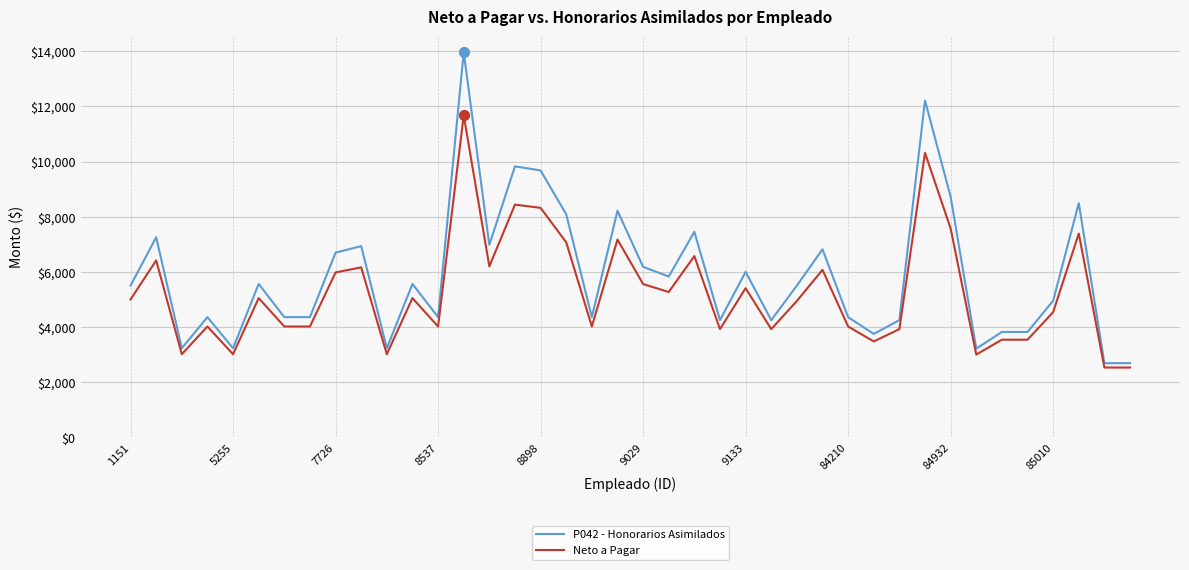

What are all the series names shown in the legend?

P042 - Honorarios Asimilados, Neto a Pagar